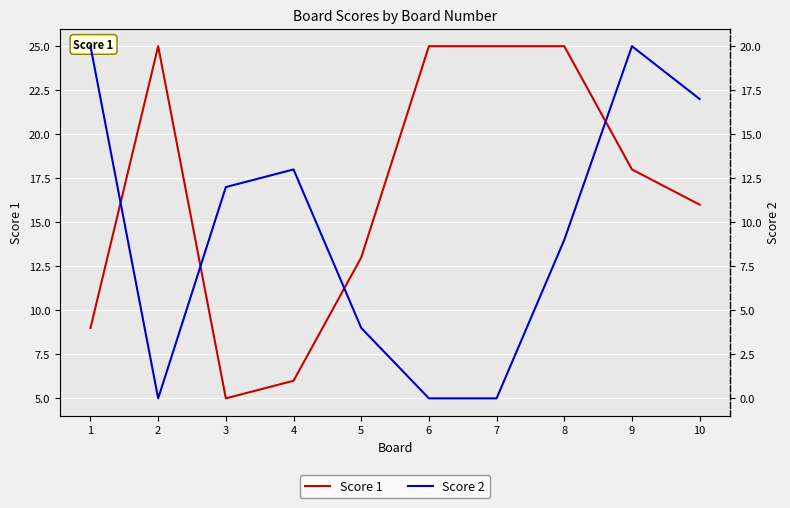

What is the value of the Score 2 point at the 10th from the left?

17